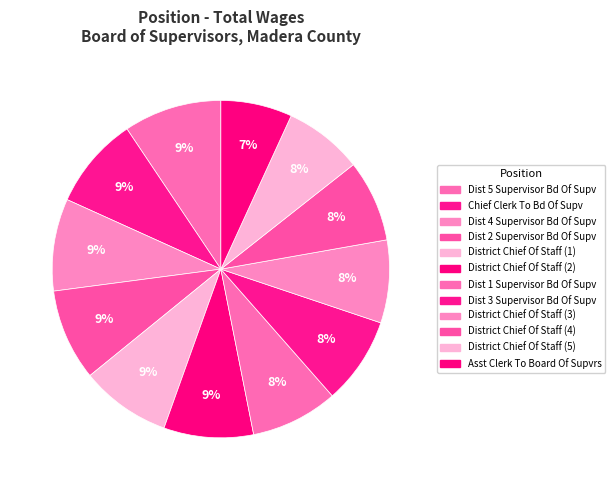

What is the change in value from Dist 2 Supervisor Bd Of Supv to Dist 3 Supervisor Bd Of Supv?

-4072